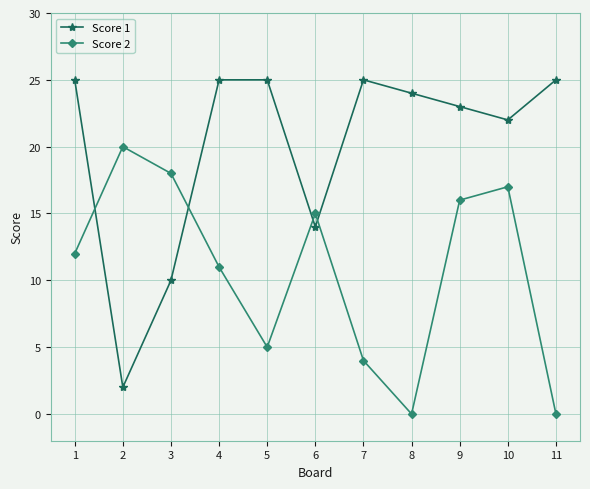

What is the difference between the highest and lowest values at 1?

13